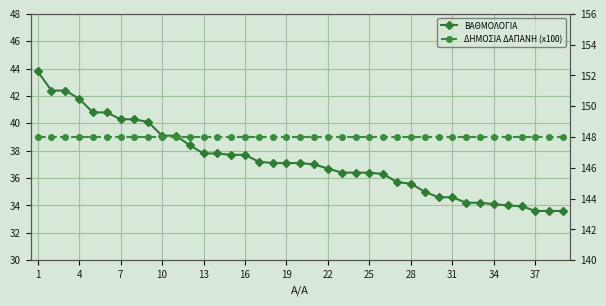

What is the minimum value shown in the chart?

33.6